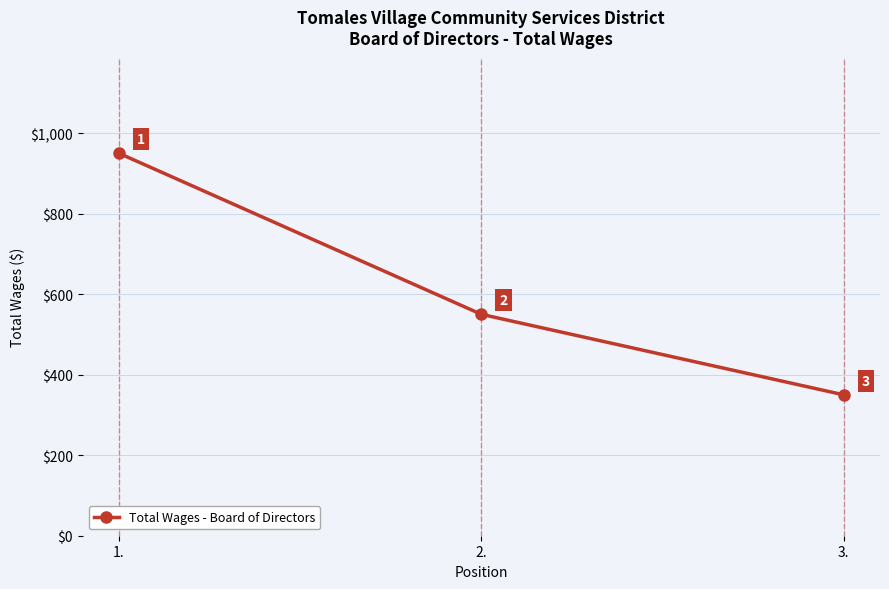

Reading right to left, what are all the values shown in this chart?

3.=350	2.=550	1.=950